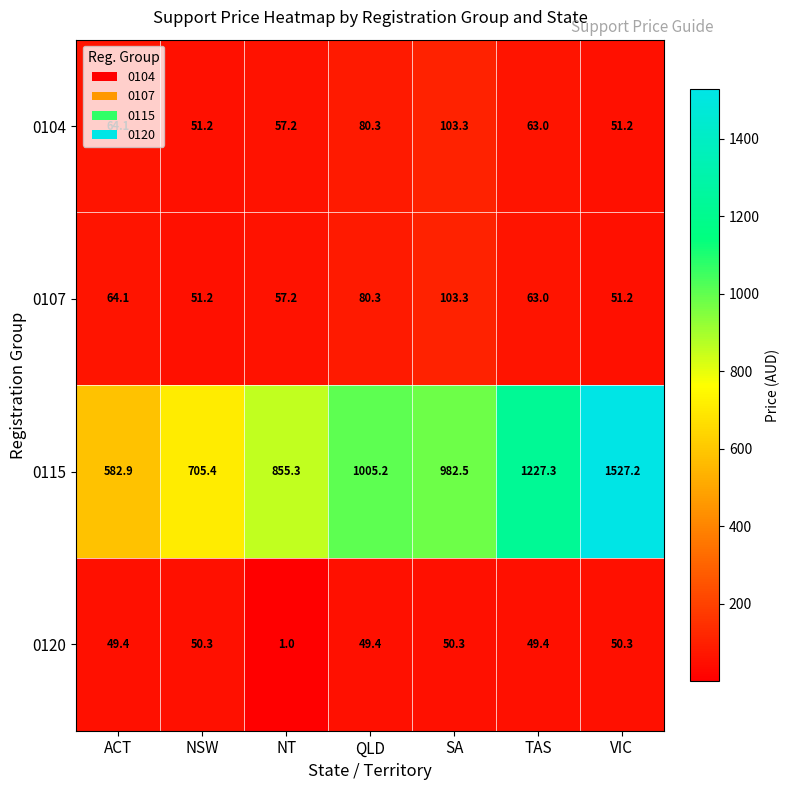

What is the difference between the 0115 values at NT and TAS?

372.0